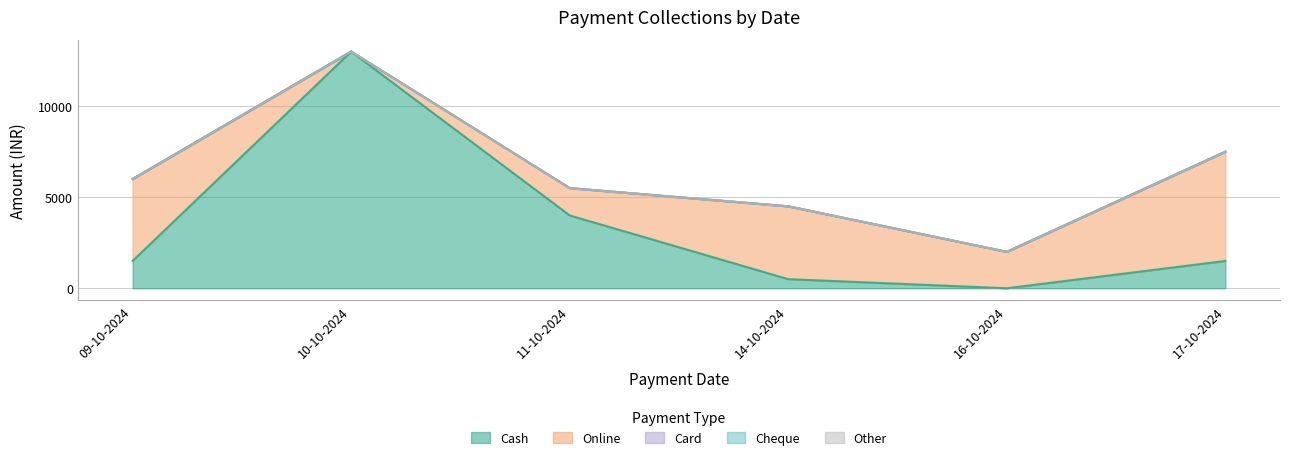

What is the spread (max minus min) of values at 16-10-2024?

2000